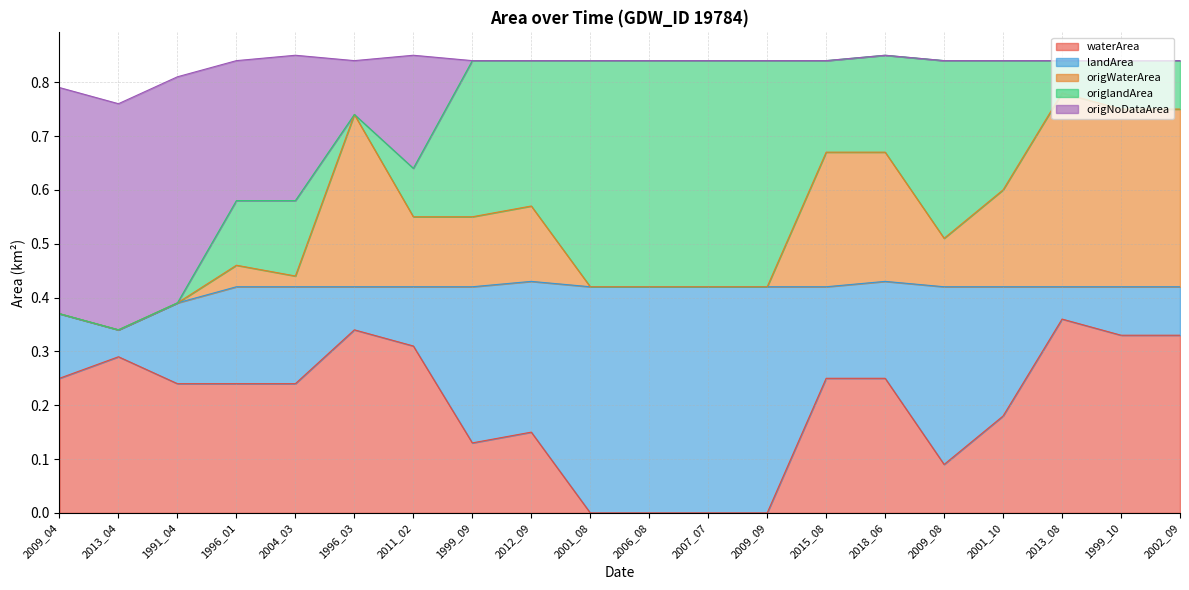

Which category has the highest value in the waterArea series?

2013_08